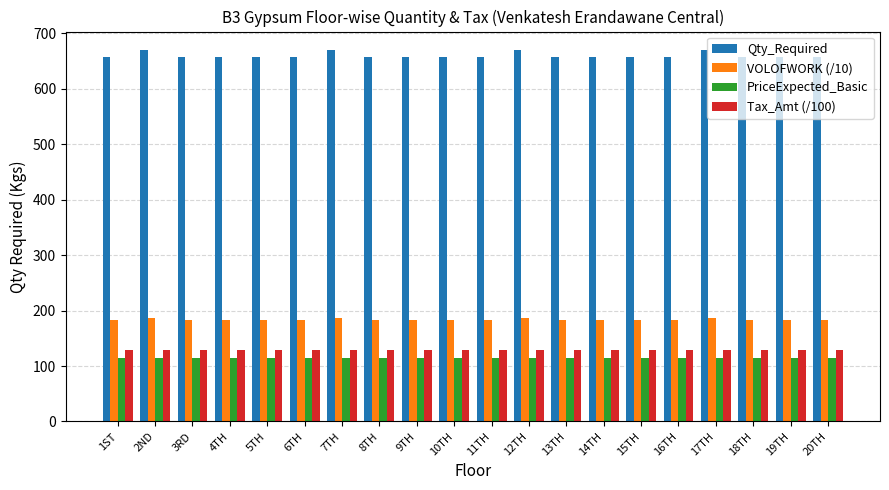

What is the sum of all Tax_Amt (/100) values?

2564.8